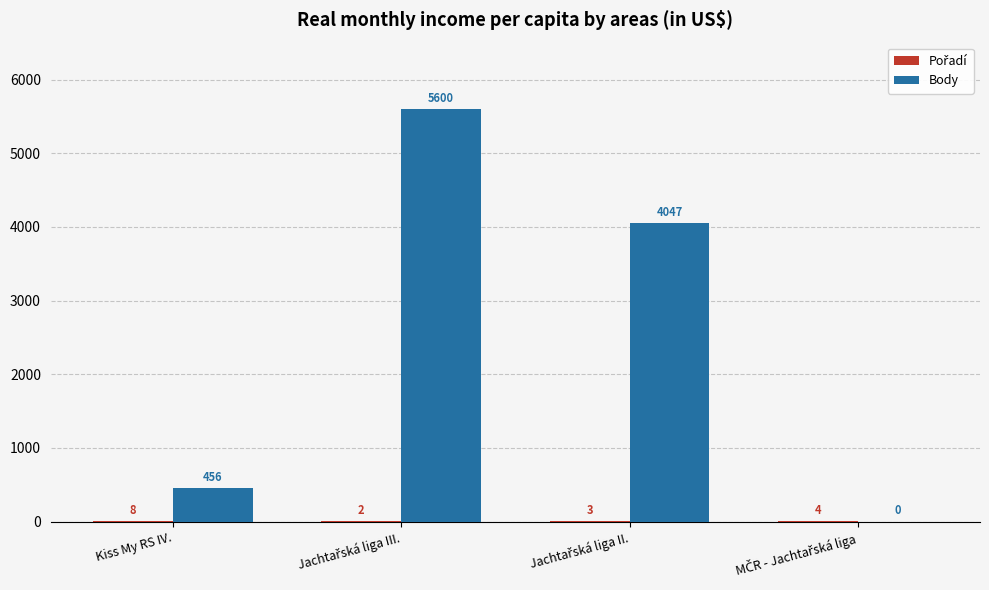

What is the maximum value shown in the chart?

5600